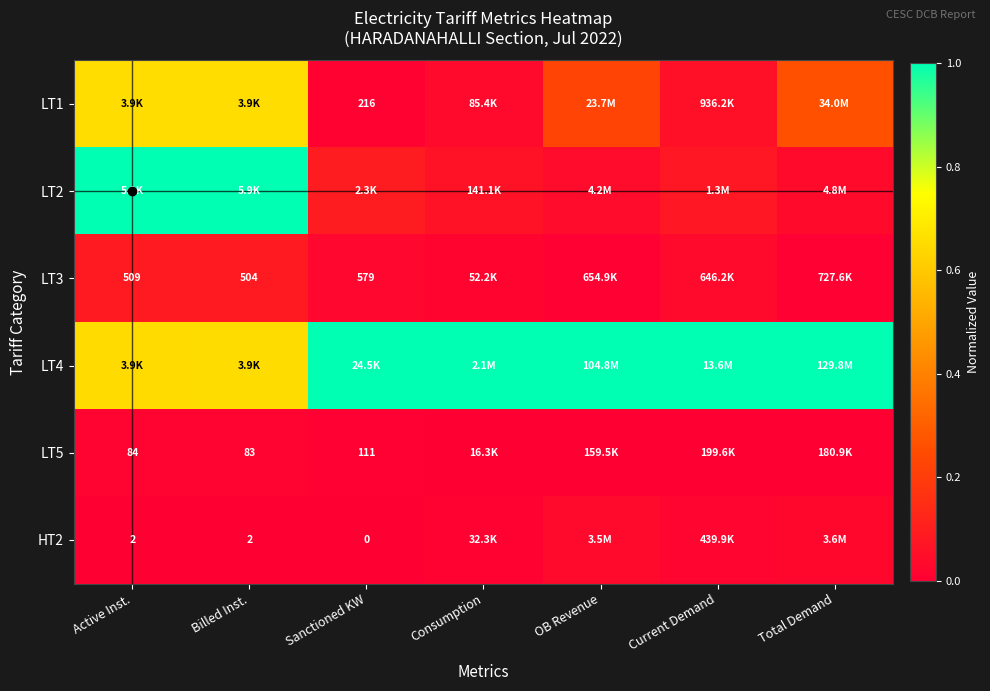

Is the value of LT1 at Sanctioned KW greater than the value of LT5 at Active Inst.?

Yes